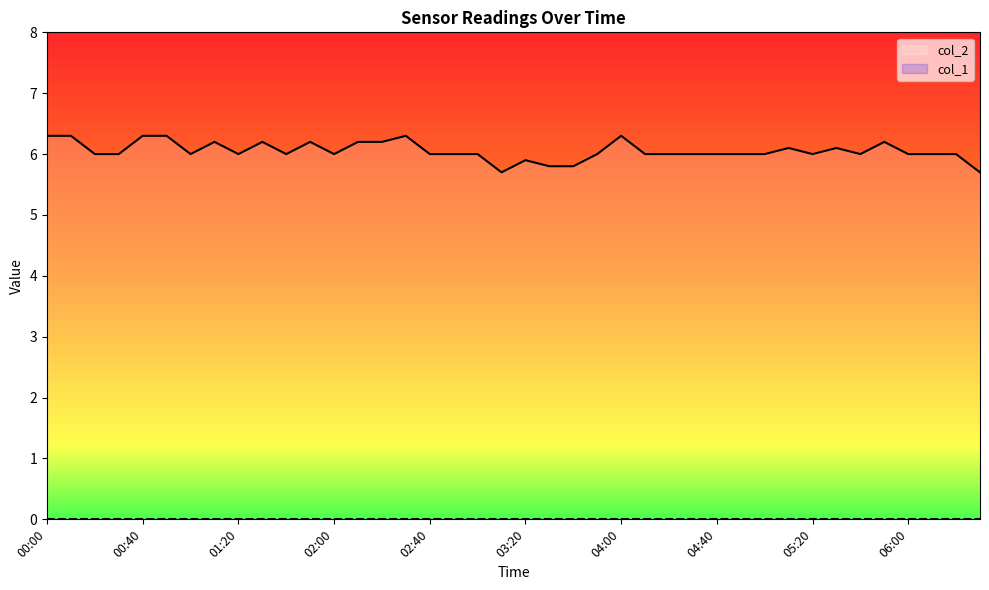

How many points are higher than both their immediate neighbors (excluding endpoints)?

9